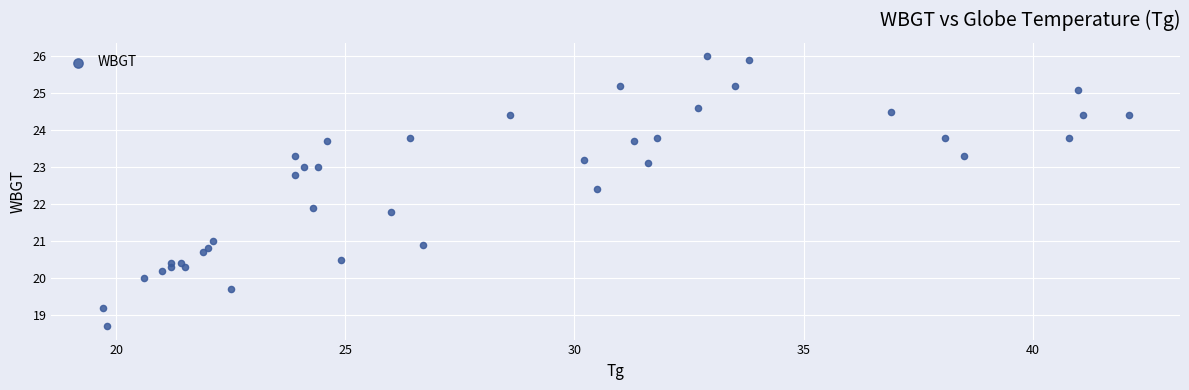

What Y value in the scatter plot is closest to 22?

21.9